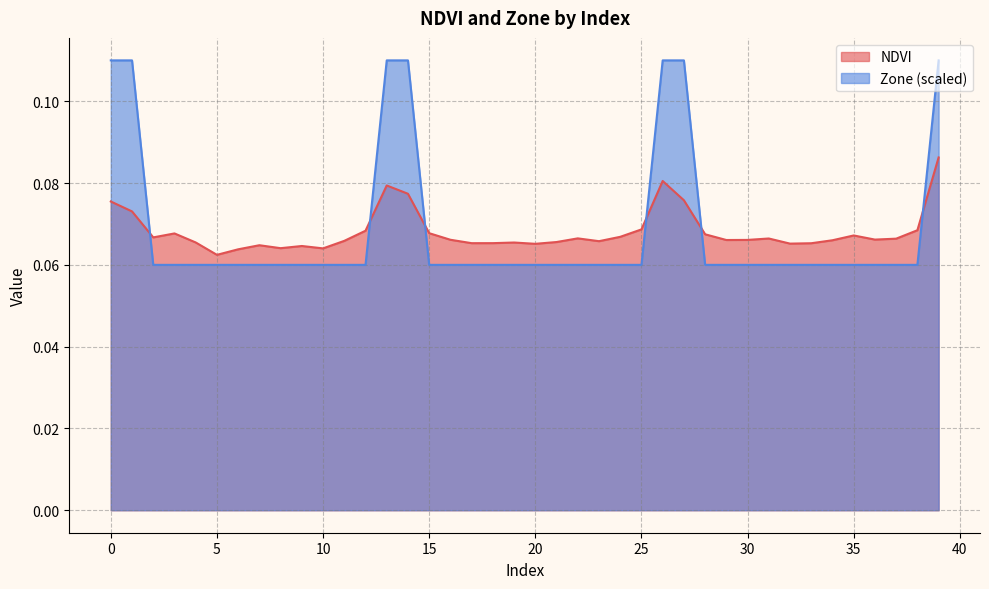

How many lines are shown in the chart?

2